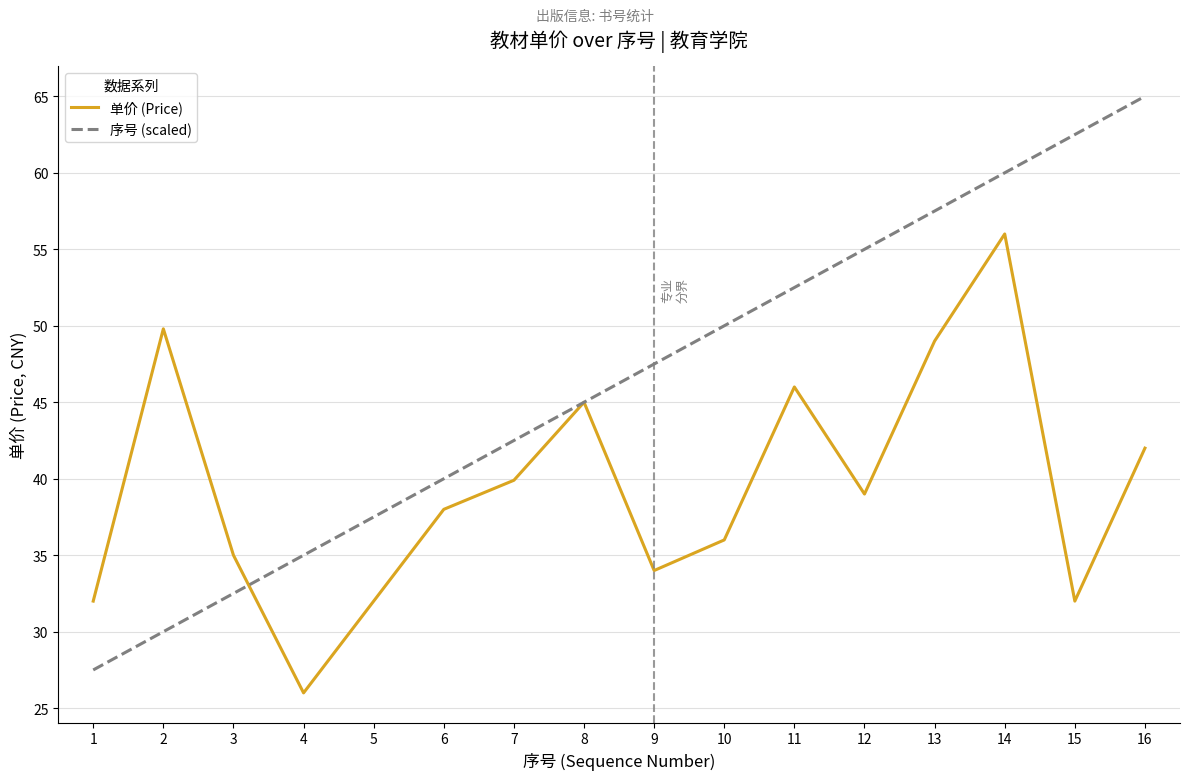

Reading left to right, extract all data points from this chart.

单价 (Price): 32.0	49.8	35.0	26.0	32.0	38.0	39.9	45.0	34.0	36.0	46.0	39.0	49.0	56.0	32.0	42.0
序号 (scaled): 27.5	30.0	32.5	35.0	37.5	40.0	42.5	45.0	47.5	50.0	52.5	55.0	57.5	60.0	62.5	65.0